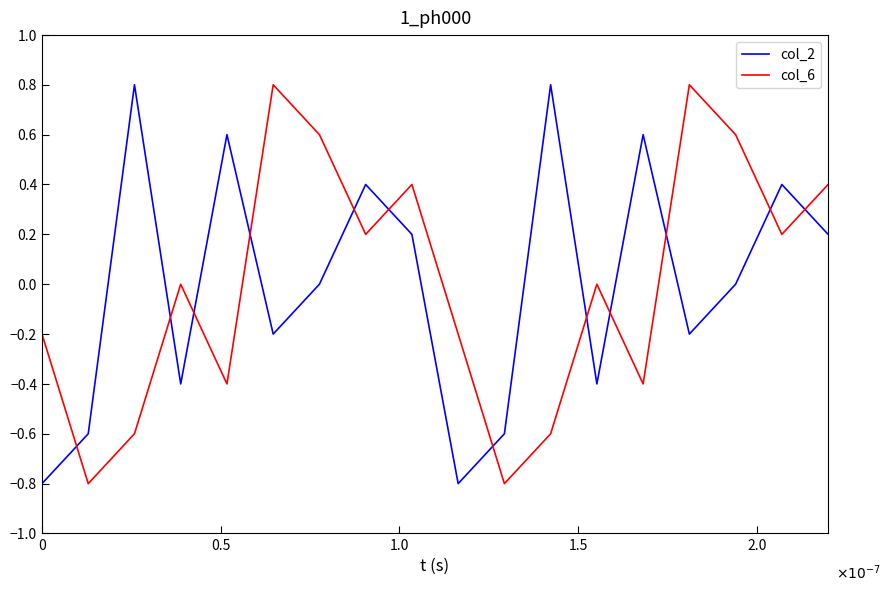

How many col_2 values are between 0 and 1?

10